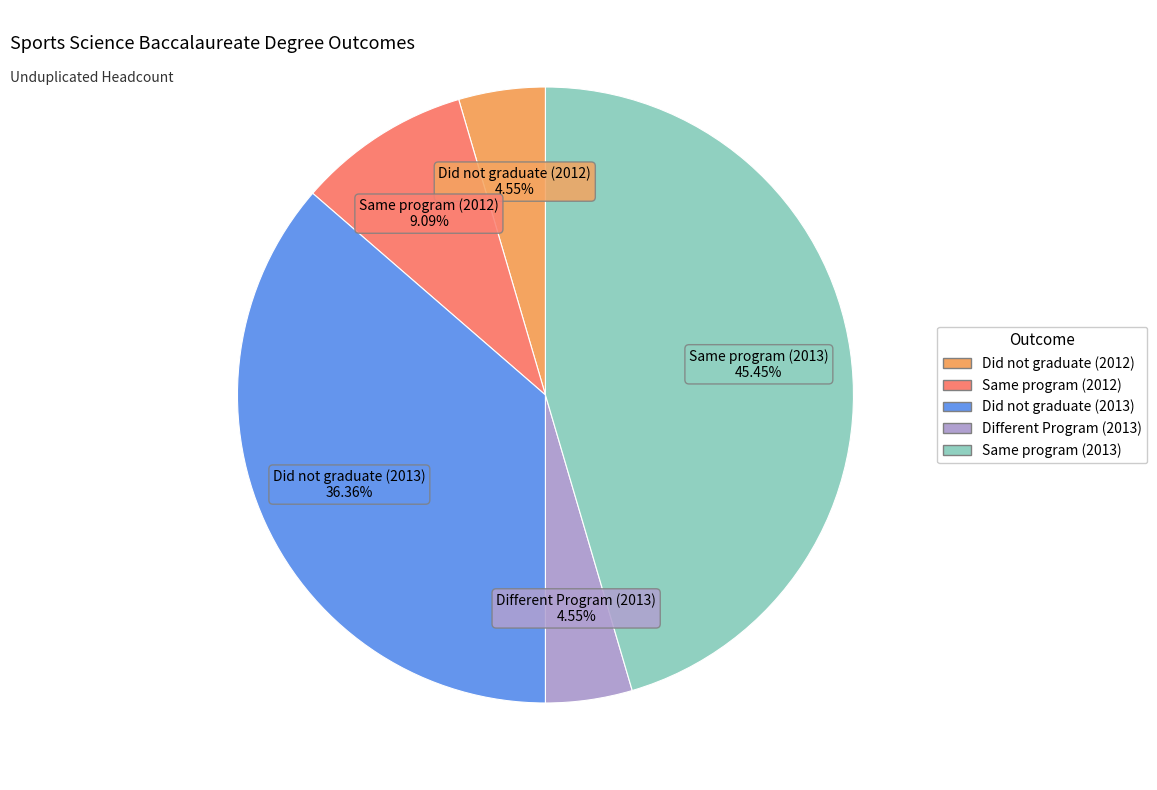

How many segments does this pie chart have?

5